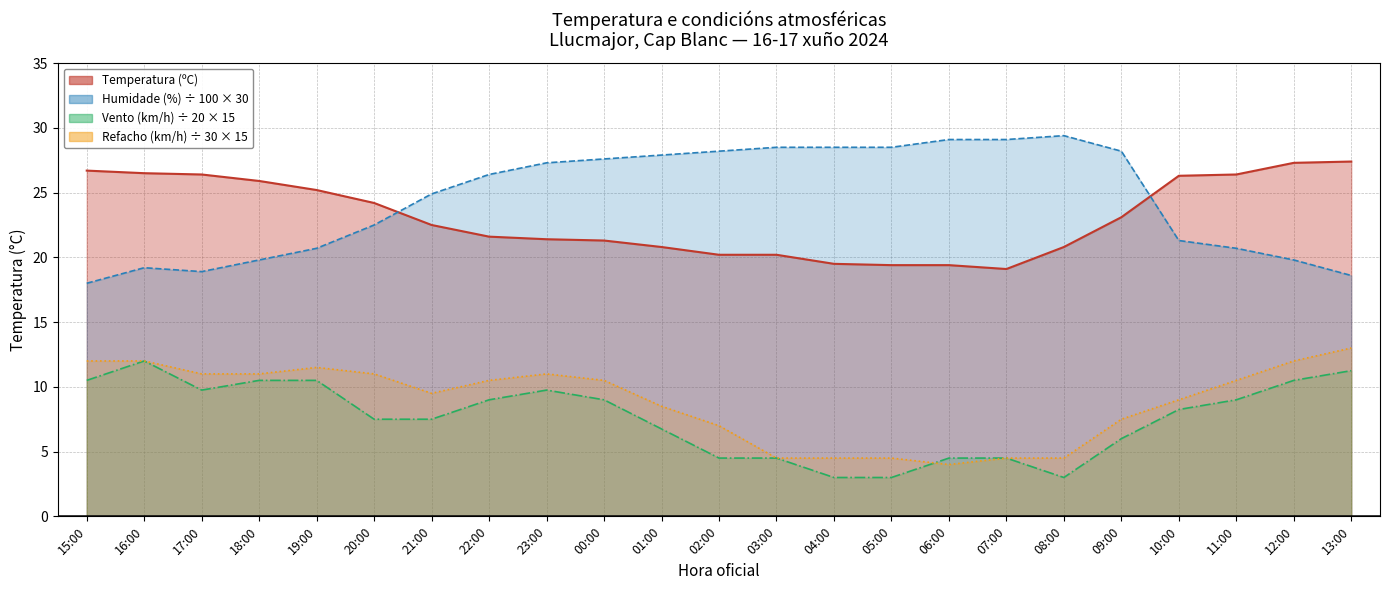

How many lines are shown in the chart?

4